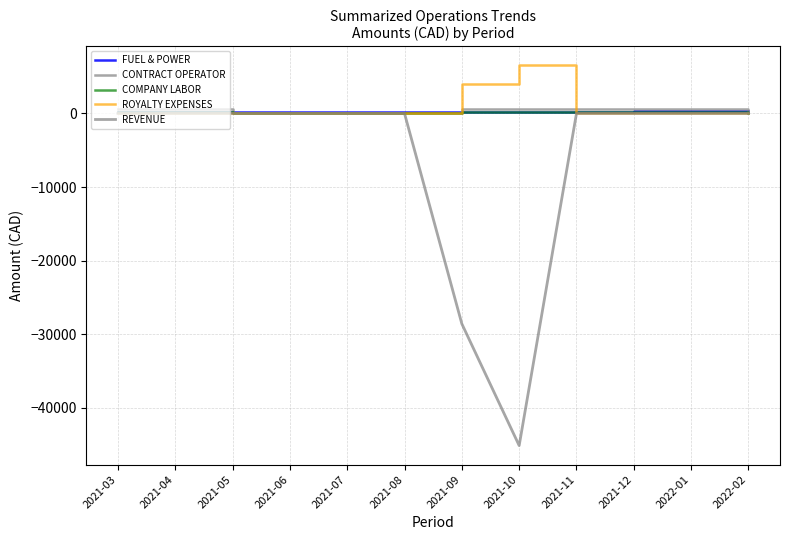

The value of REVENUE at 2022-02 is -27172.3. True or false?

False